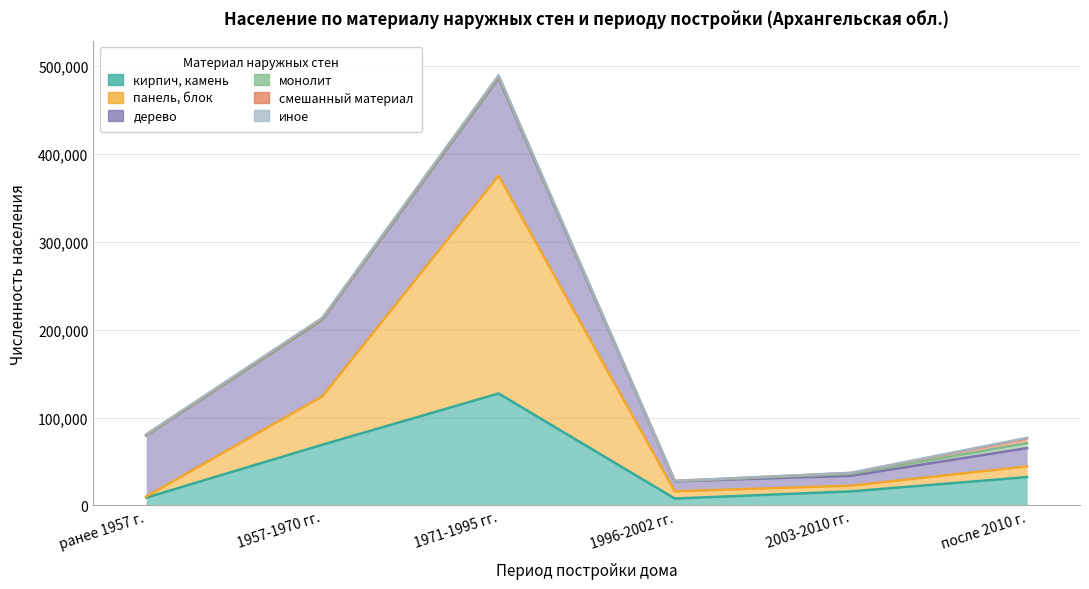

At which label is кирпич, камень closest to 67666?

1957-1970 гг.